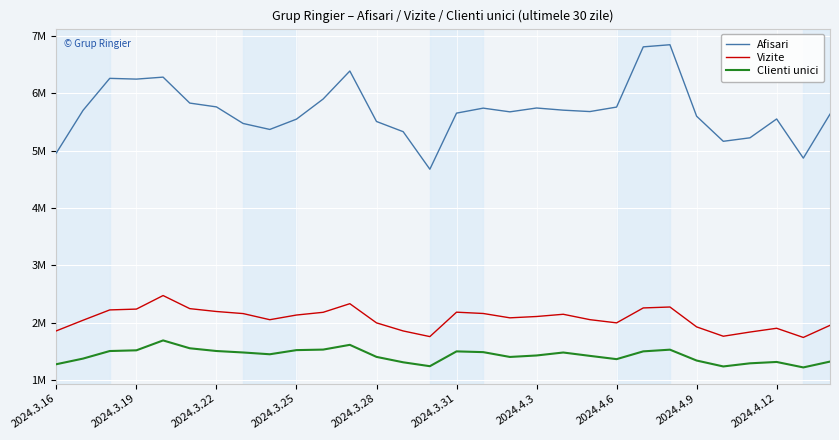

True or false: Vizite has more than 2 interior local peaks.

True